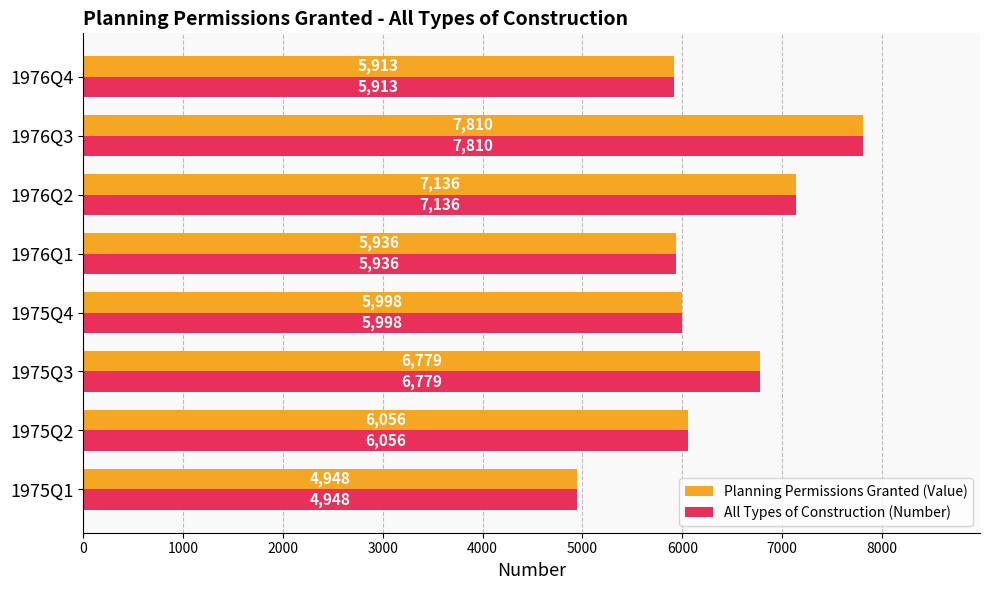

How many categories are shown in the chart?

8